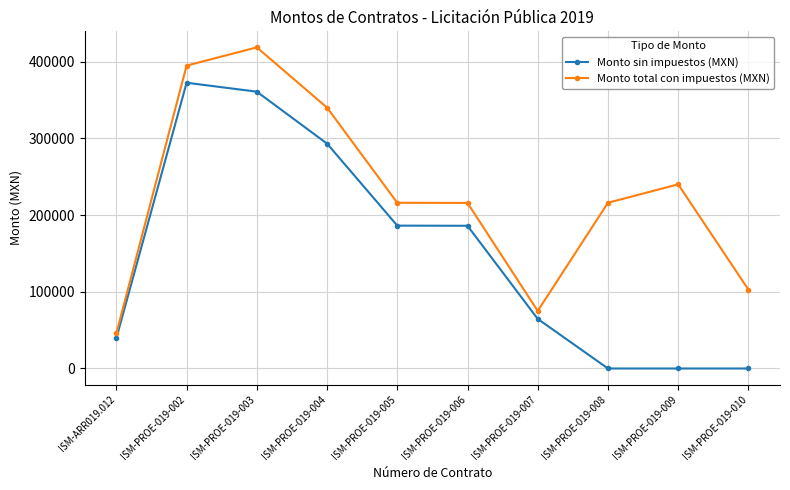

Which series changed the most between ISM-PROE-019-002 and ISM-PROE-019-009?

Monto sin impuestos (MXN)